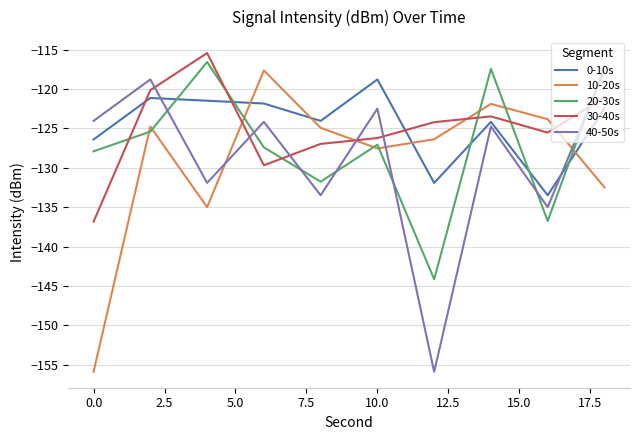

True or false: 10-20s has more than 2 points higher than both neighbors.

True